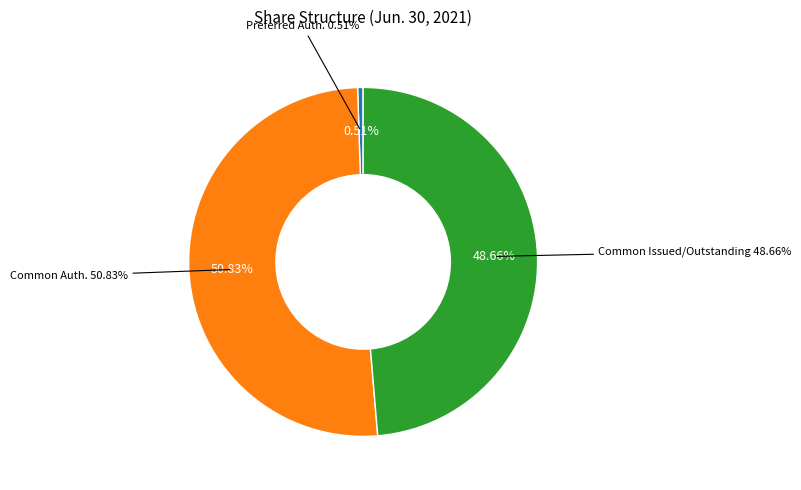

What is the largest slice in the pie chart?

Common stock, shares authorized